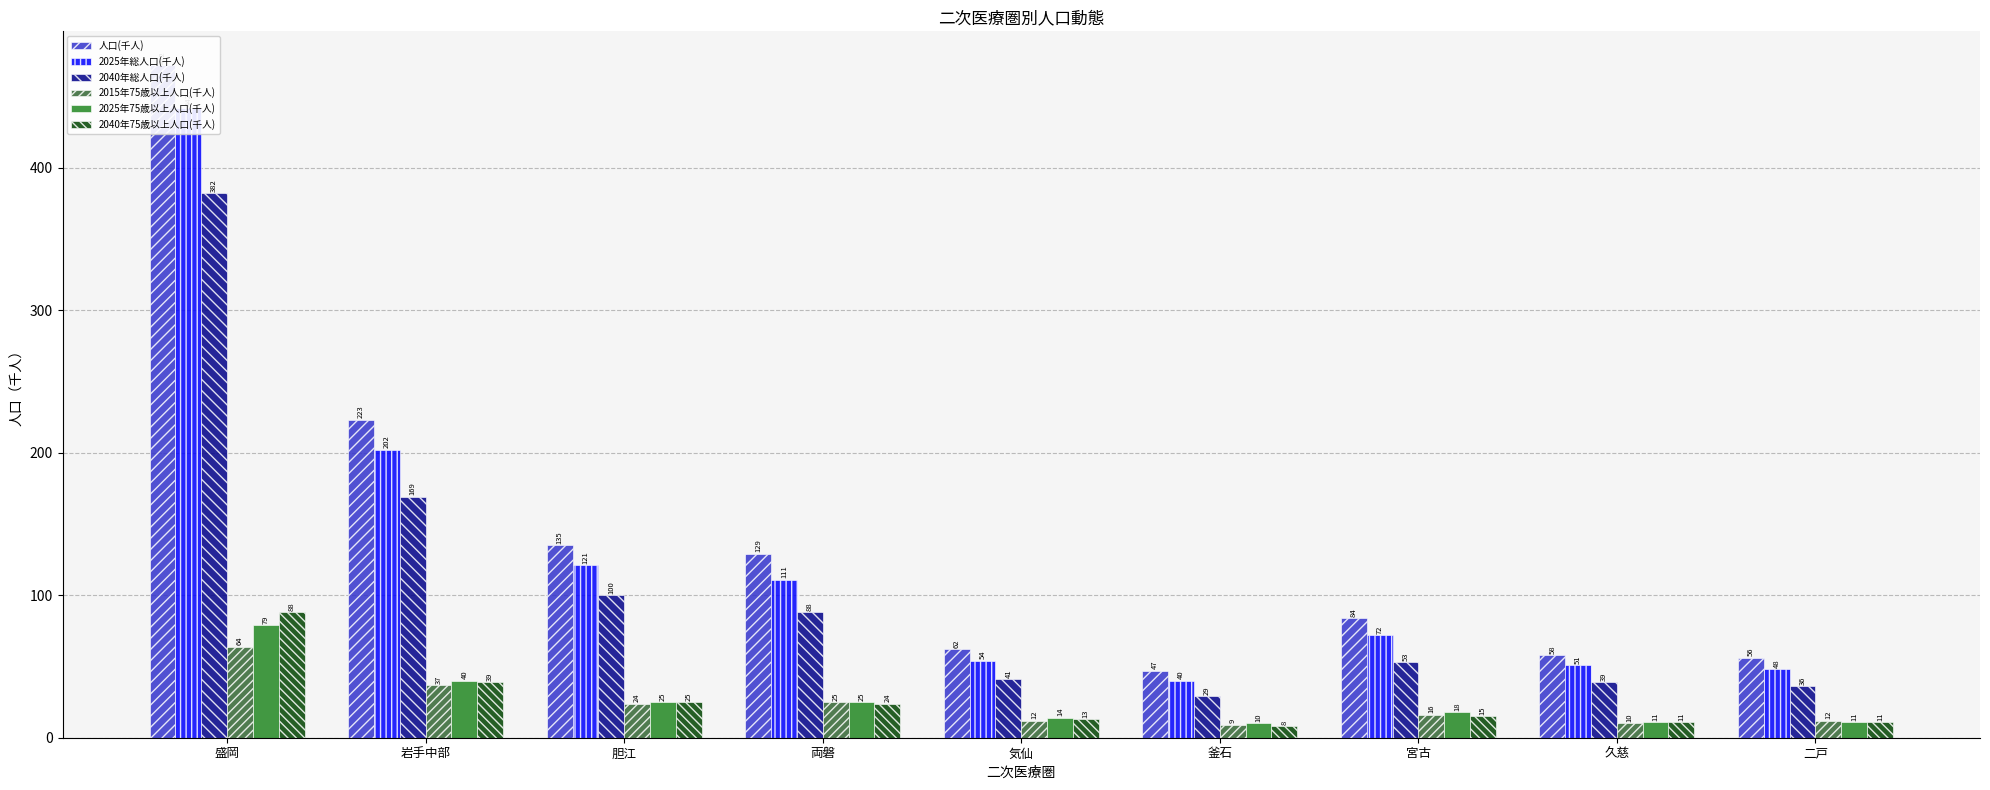

List the labels in order of 2040年総人口(千人) value, largest first.

盛岡, 岩手中部, 胆江, 両磐, 宮古, 気仙, 久慈, 二戸, 釜石